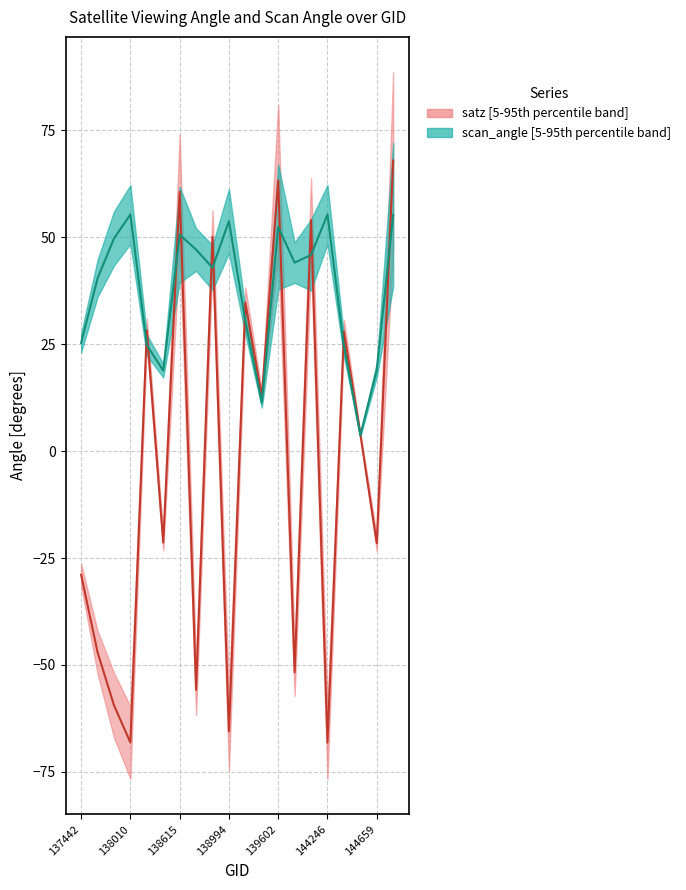

Which series changed the most between 139602 and 16?

satz median